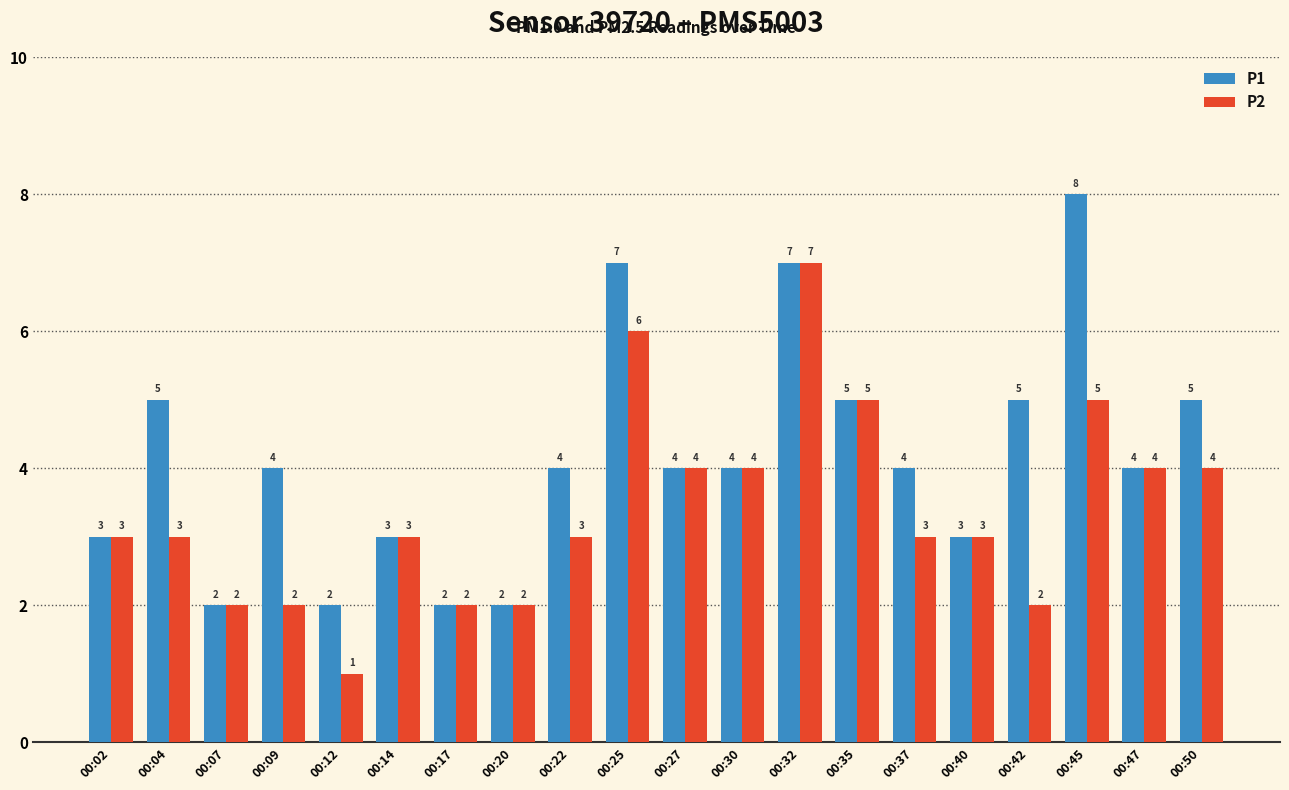

Is the value of P2 at 00:04 greater than the value of P1 at 00:27?

No